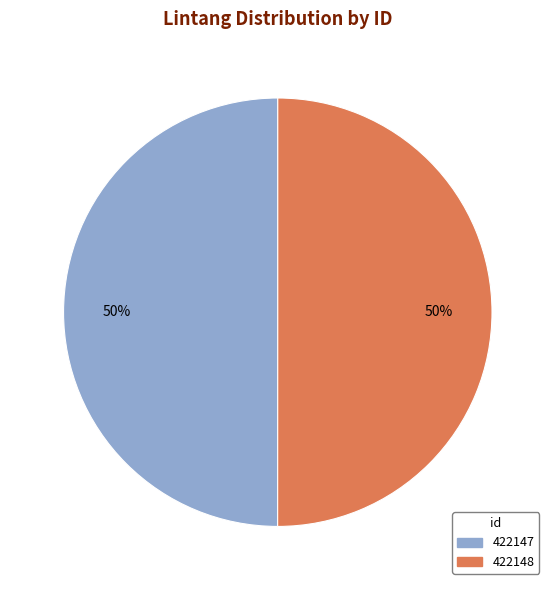

To the nearest percent, what portion does 422148 represent?

50%